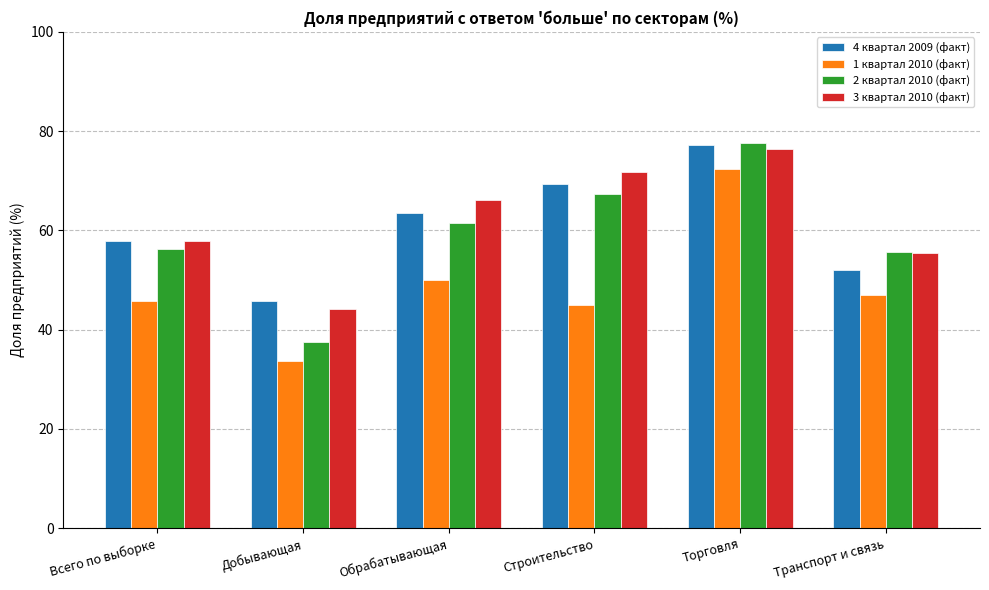

What is the value of the 4 квартал 2009 (факт) bar at the 6th from the left?

52.1